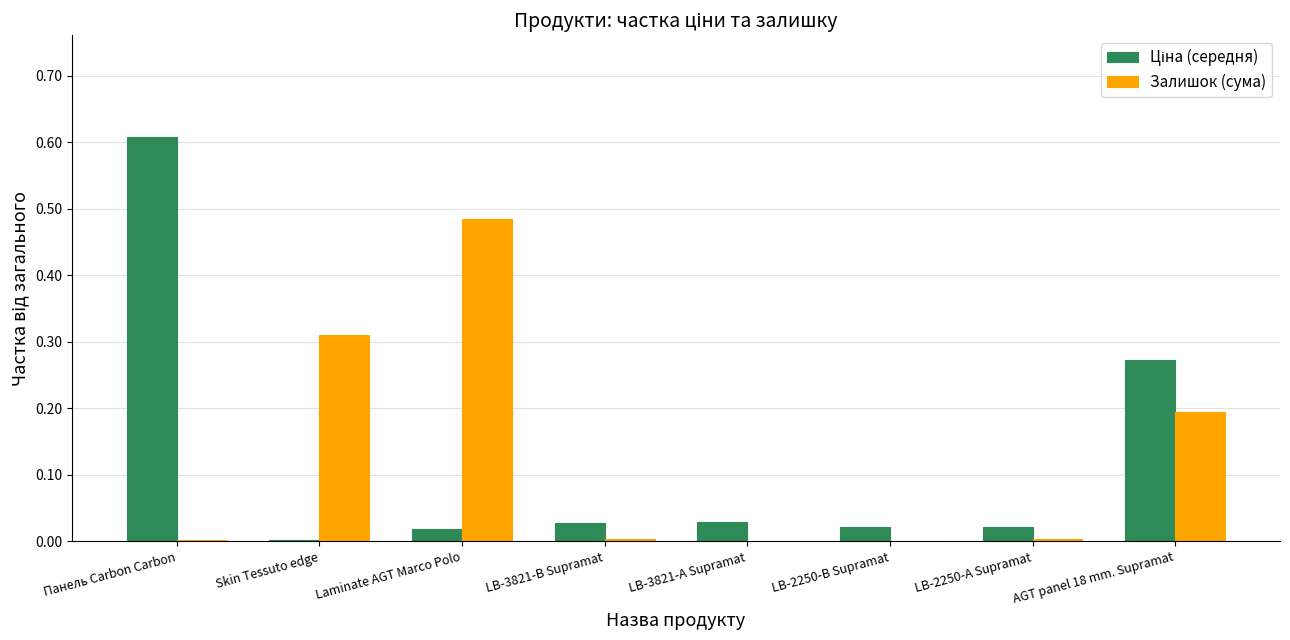

True or false: Залишок (сума) has a value of 0.1 at Skin Tessuto edge.

False